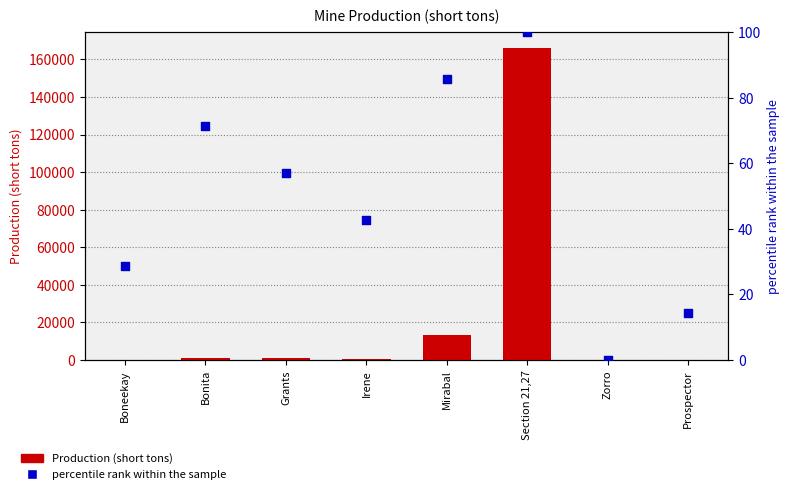

At how many categories does at least one series exceed 157168?

1